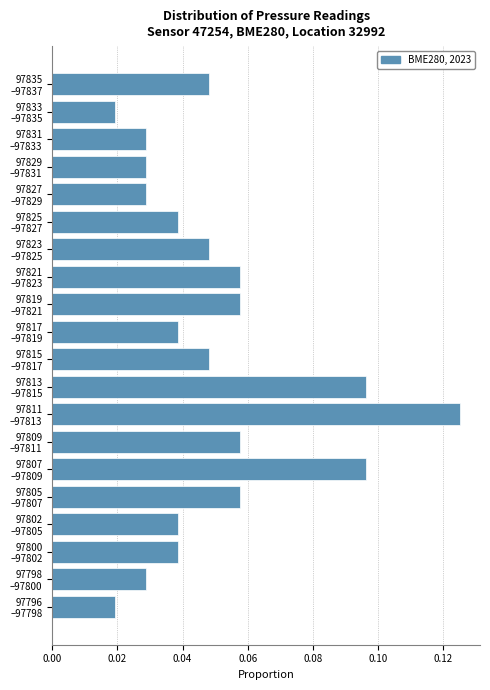

How many values are between 0 and 1?

20